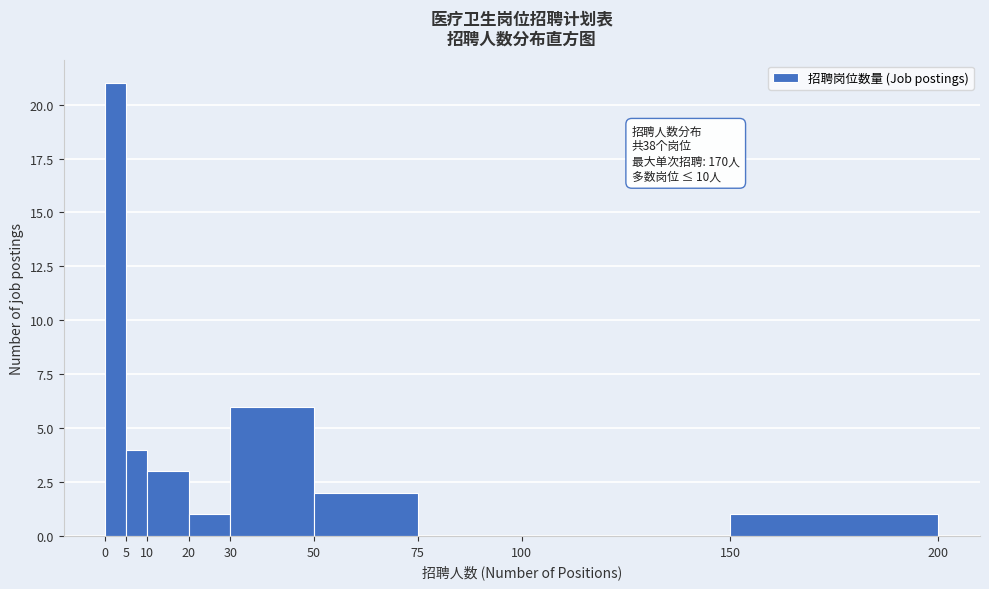

Which range on the x-axis has the tallest bar?

0 to 5